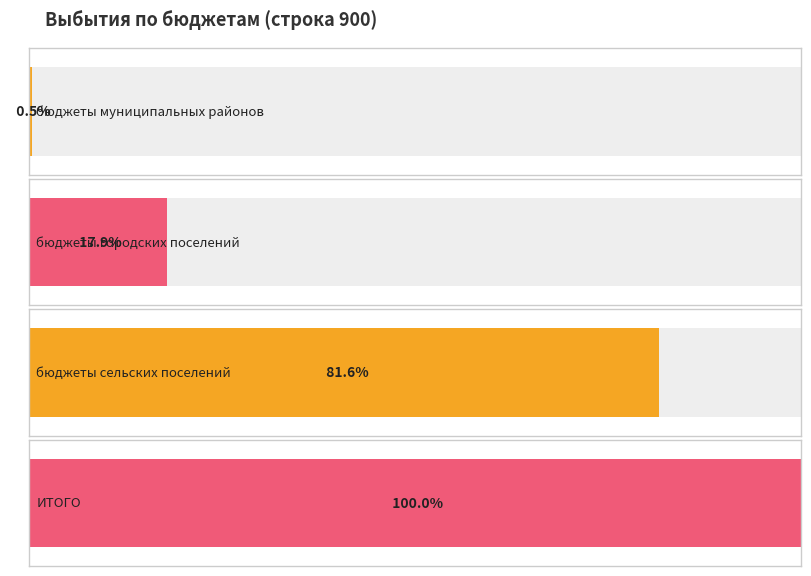

Is it true that the value at бюджеты сельских поселений is 25002574.6?

True